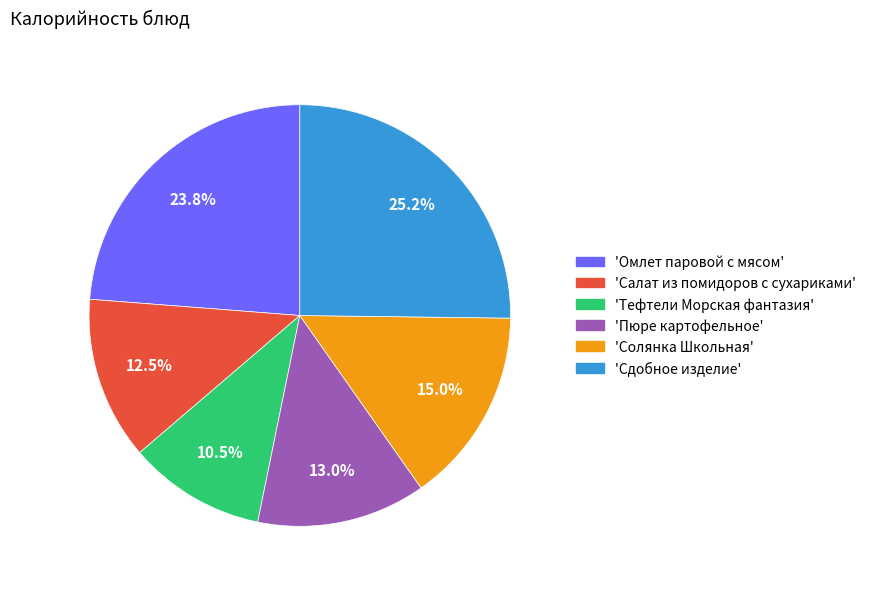

Does any single category account for the majority?

No